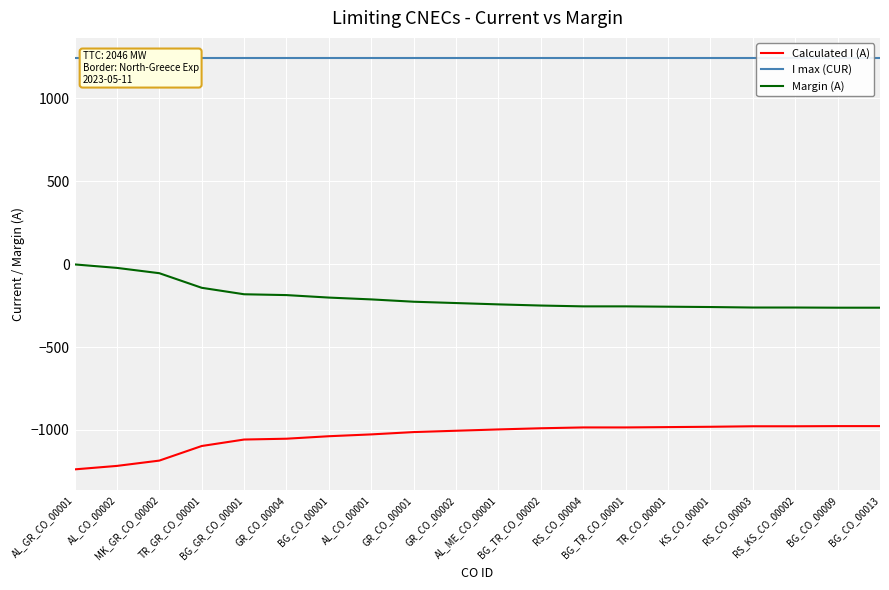

What is the average value of the Margin (A) series?

-202